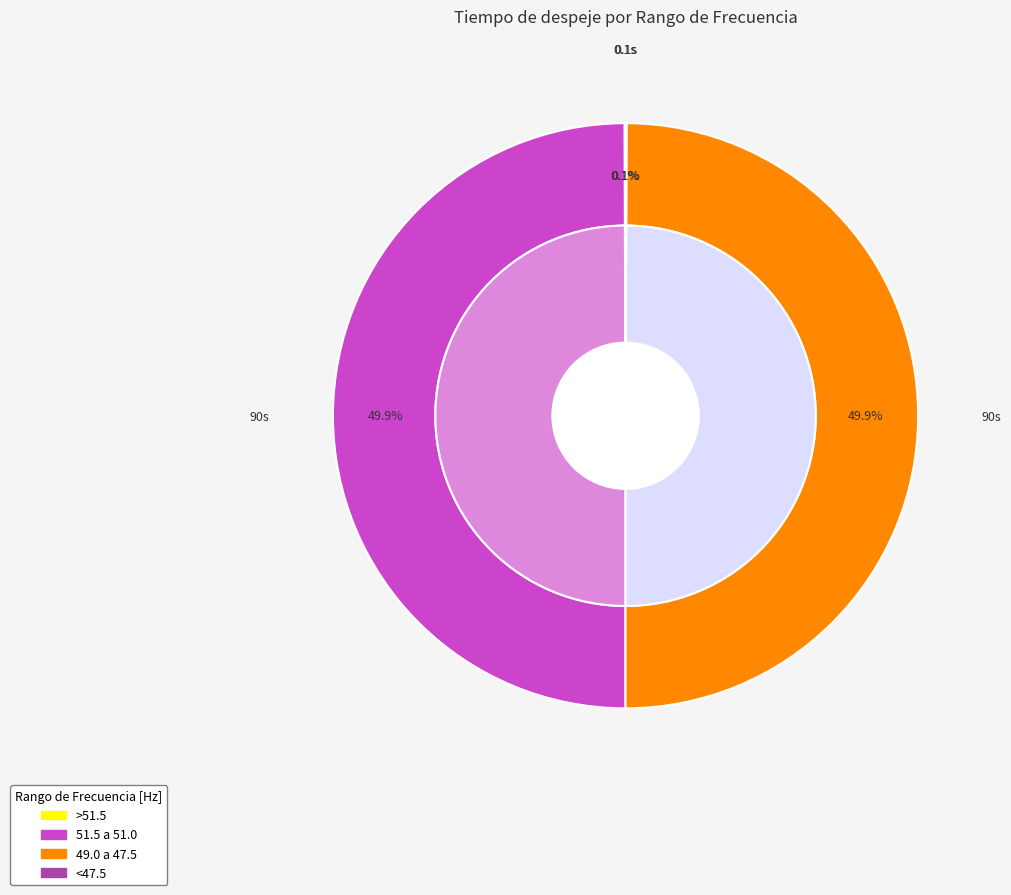

Which category has the biggest portion of the pie?

51.5 a 51.0